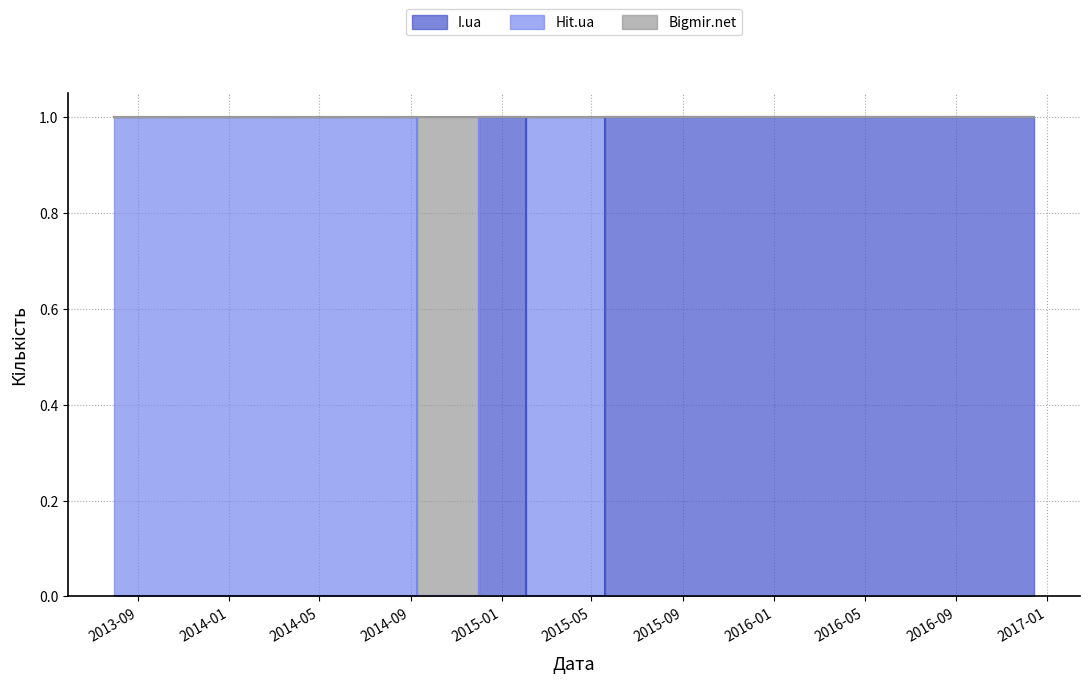

What position from the right is 2016-04-22?

5